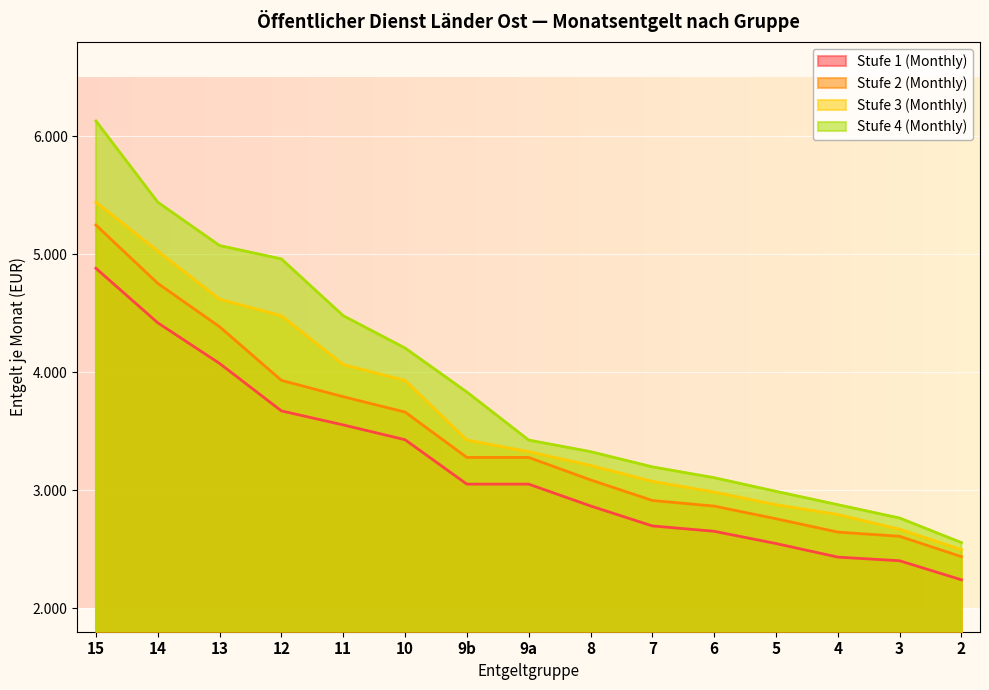

Which series has the largest total across all categories?

Stufe 4 (Monthly)